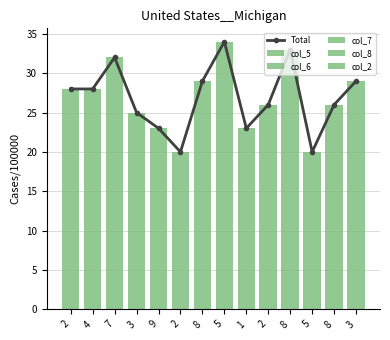

Which has a higher value, 4 or 7?

7